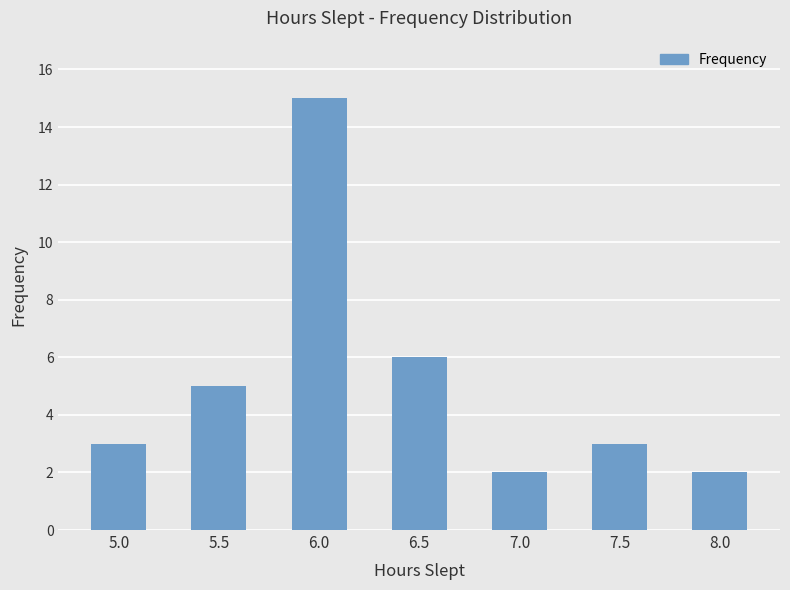

What is the sum of the values at 7.0 and 8.0?

4